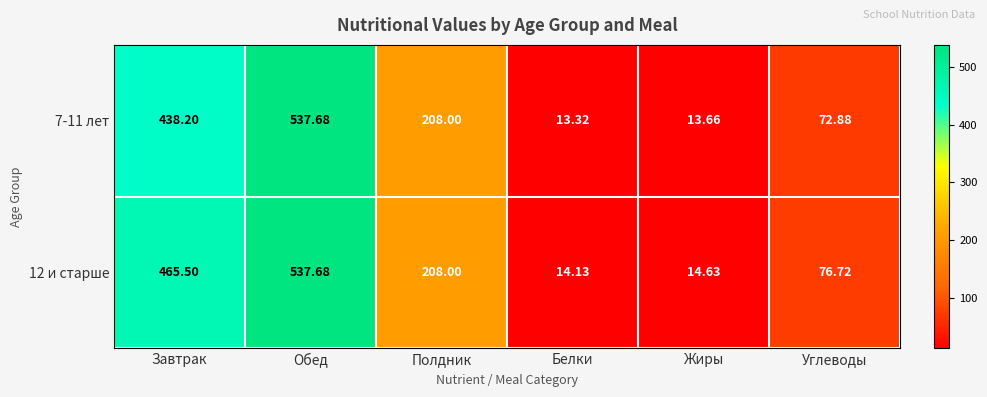

List the labels in order of 7-11 лет value, largest first.

Обед, Завтрак, Полдник, Углеводы, Жиры, Белки